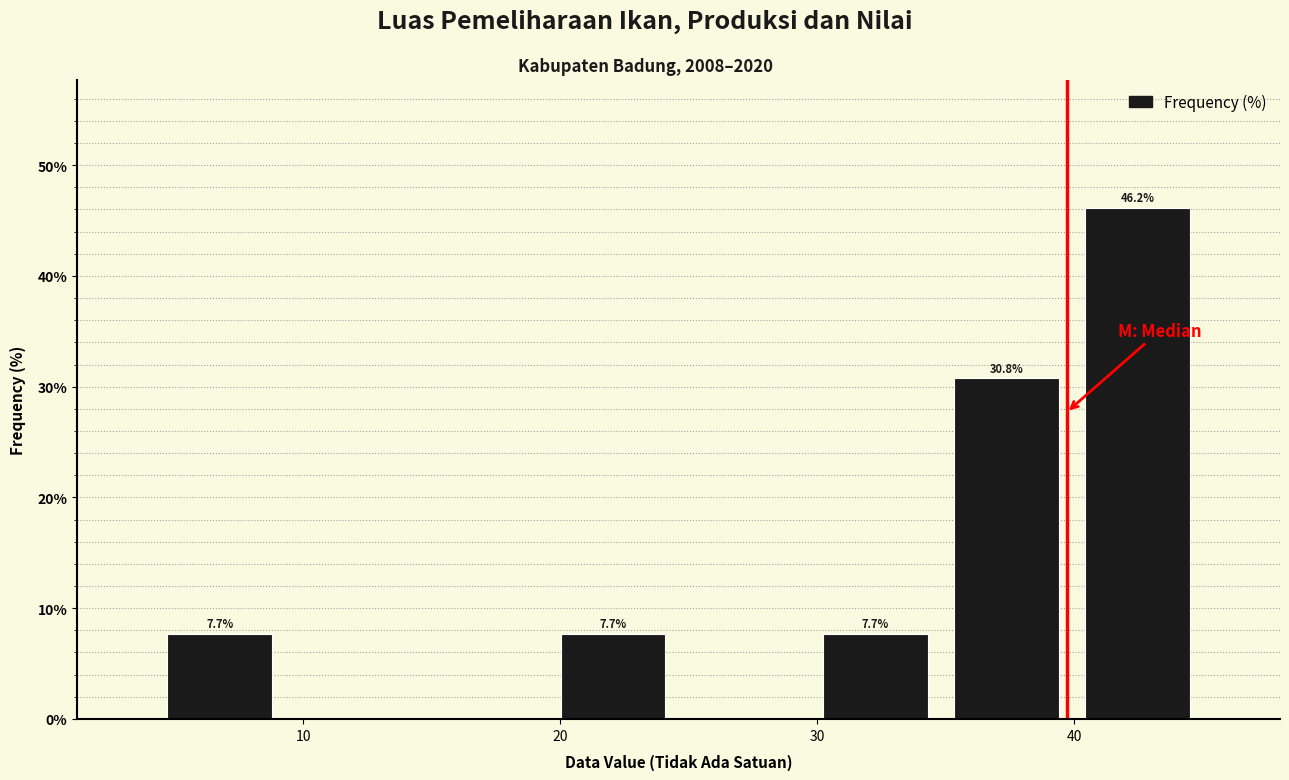

Which range on the x-axis has the tallest bar?

39.9 to 45.0